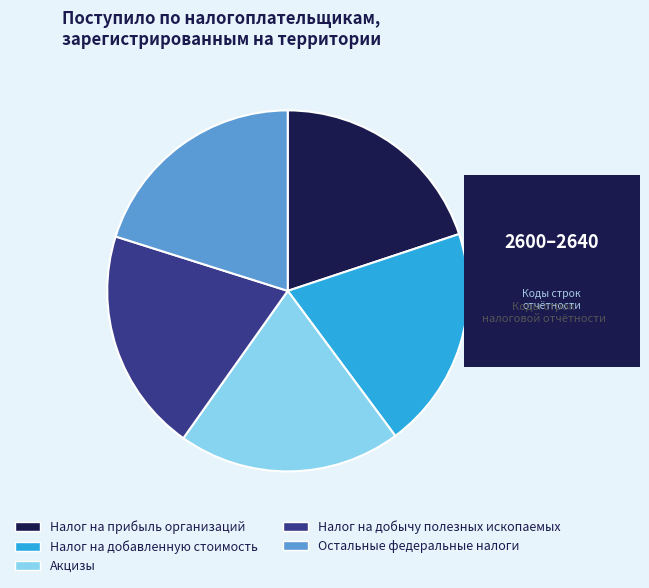

Combined, do Налог на прибыль организаций and Остальные федеральные налоги account for over 50%?

No